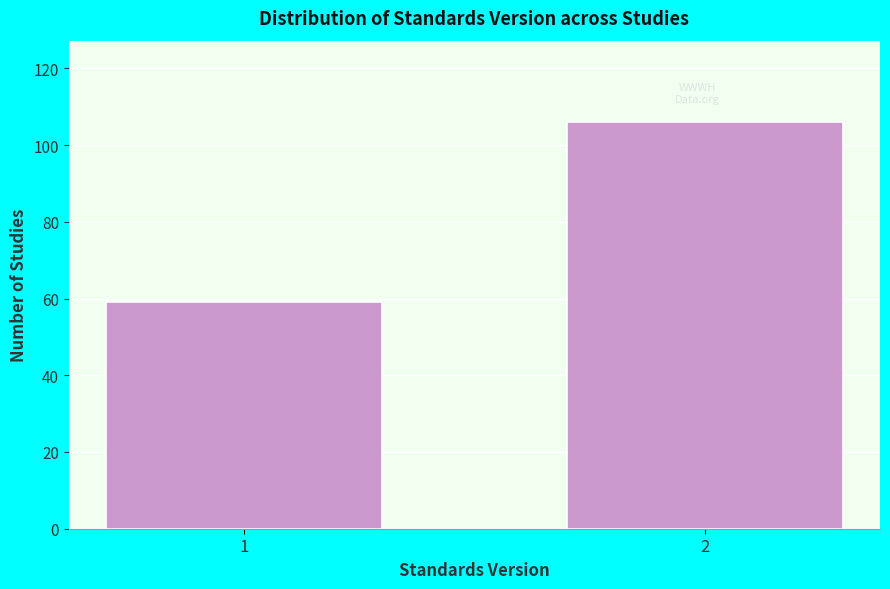

Reading left to right, list all the values displayed in this chart.

1=59	2=106